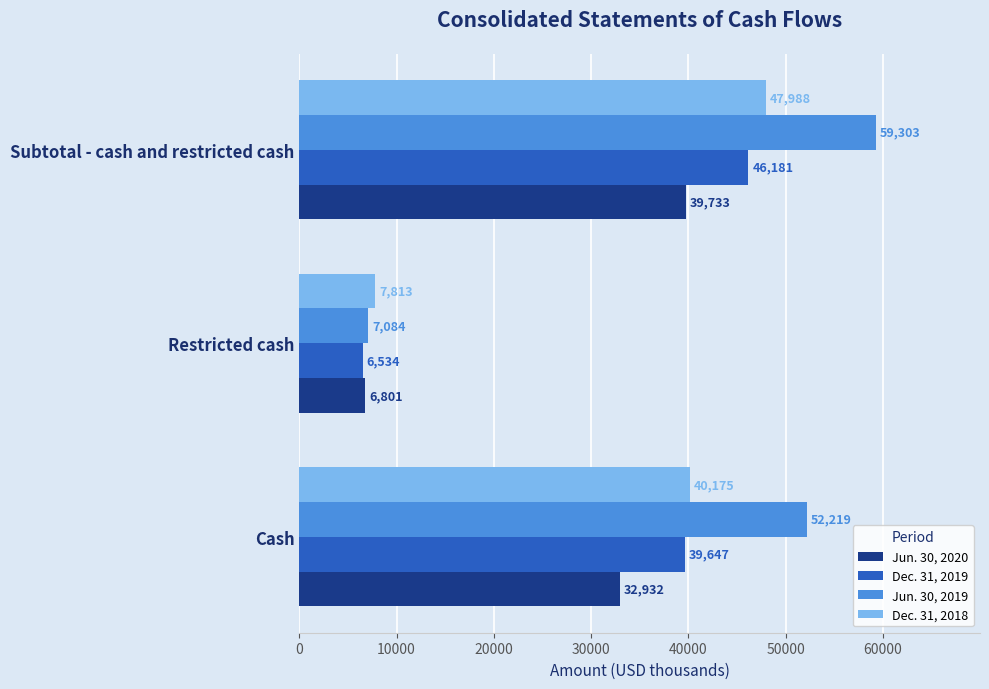

Rank the series by their maximum value, from highest to lowest.

Jun. 30, 2019, Dec. 31, 2018, Dec. 31, 2019, Jun. 30, 2020